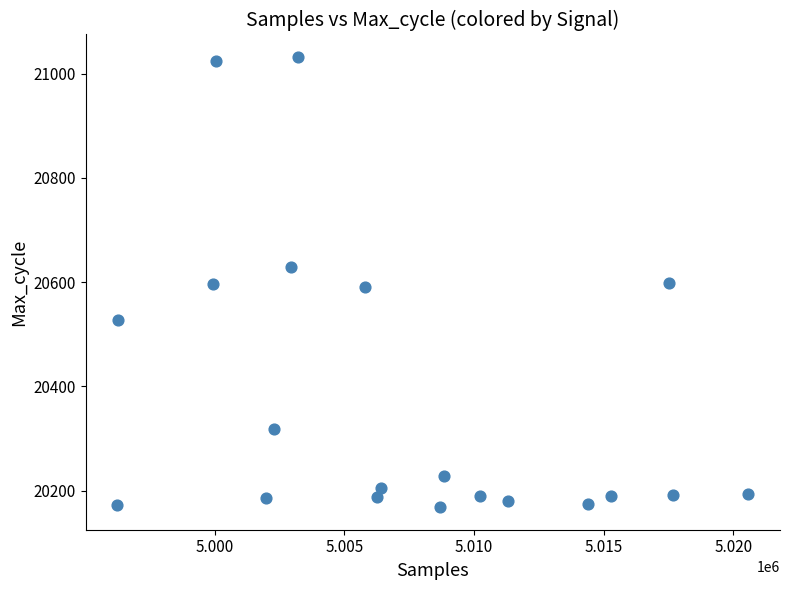

What is the range of X values (max minus min)?

24335